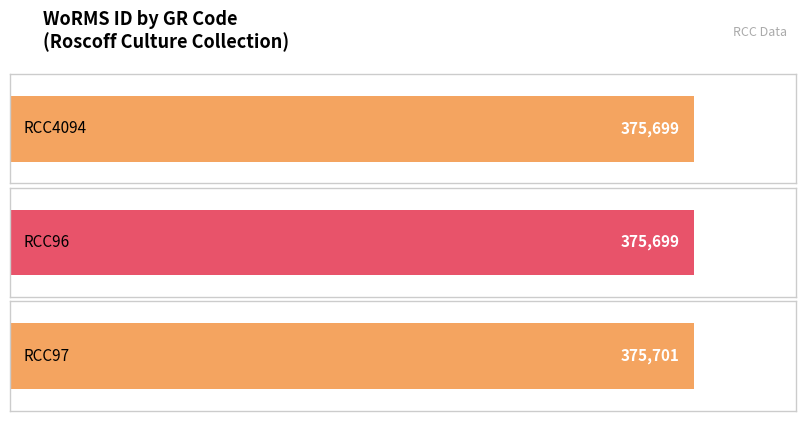

List the labels in order of value, largest first.

RCC97, RCC4094, RCC96